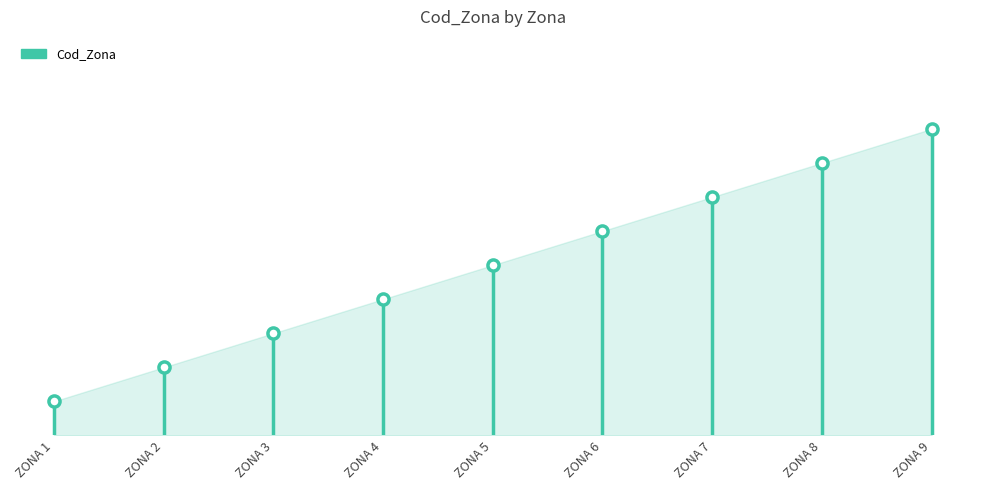

What is the change in value from ZONA 5 to ZONA 7?

+2